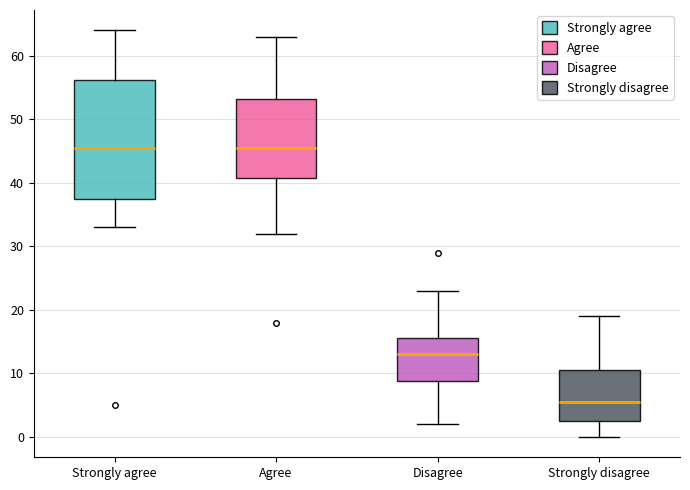

Reading left to right, transcribe this box plot: for each box, give where its median line is, the range the box spans, and where its two whiskers end, as read against the y-axis. The values are not printed on the chart, so give them approximately, as read against the axis.

Strongly agree: median 46, box 38 to 56, whiskers 33 to 64
Agree: median 46, box 41 to 53, whiskers 32 to 63
Disagree: median 13, box 9 to 16, whiskers 2 to 23
Strongly disagree: median 6, box 3 to 11, whiskers 0 to 19